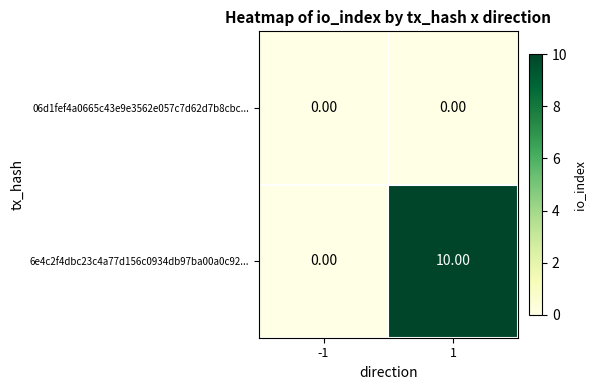

Rank the series by their average value, from lowest to highest.

06d1fef4a0665c43e9e3562e057c7d62d7b8cbc..., 6e4c2f4dbc23c4a77d156c0934db97ba00a0c92...